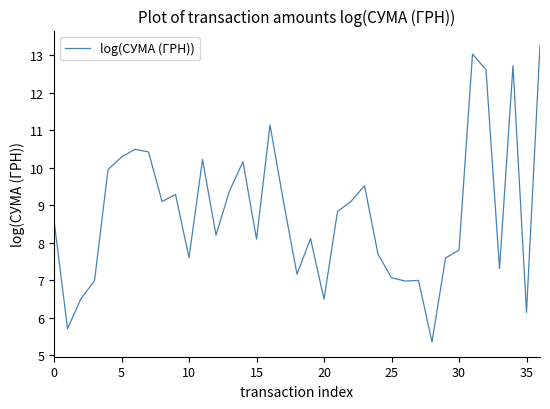

How many distinct data groups are displayed?

1